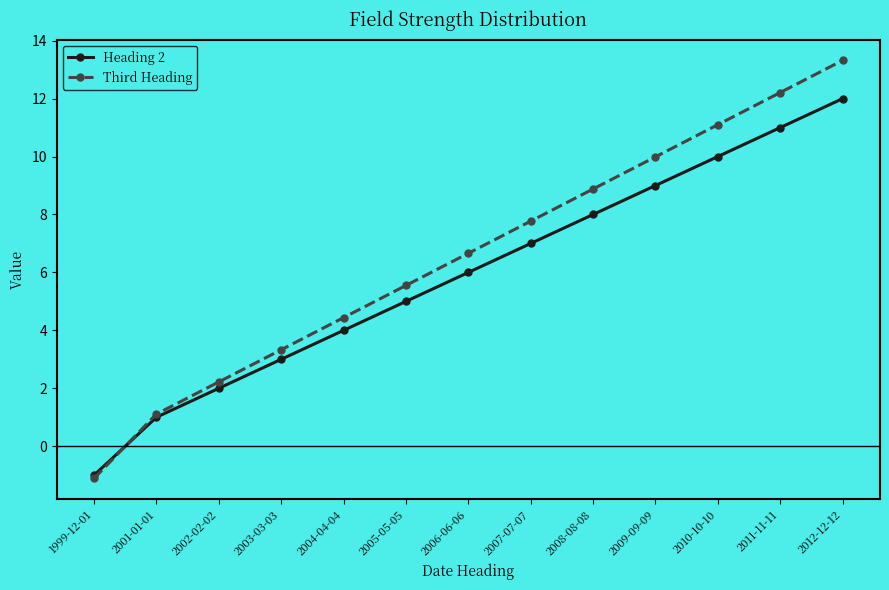

True or false: Heading 2 has more than 0 points higher than both neighbors.

False